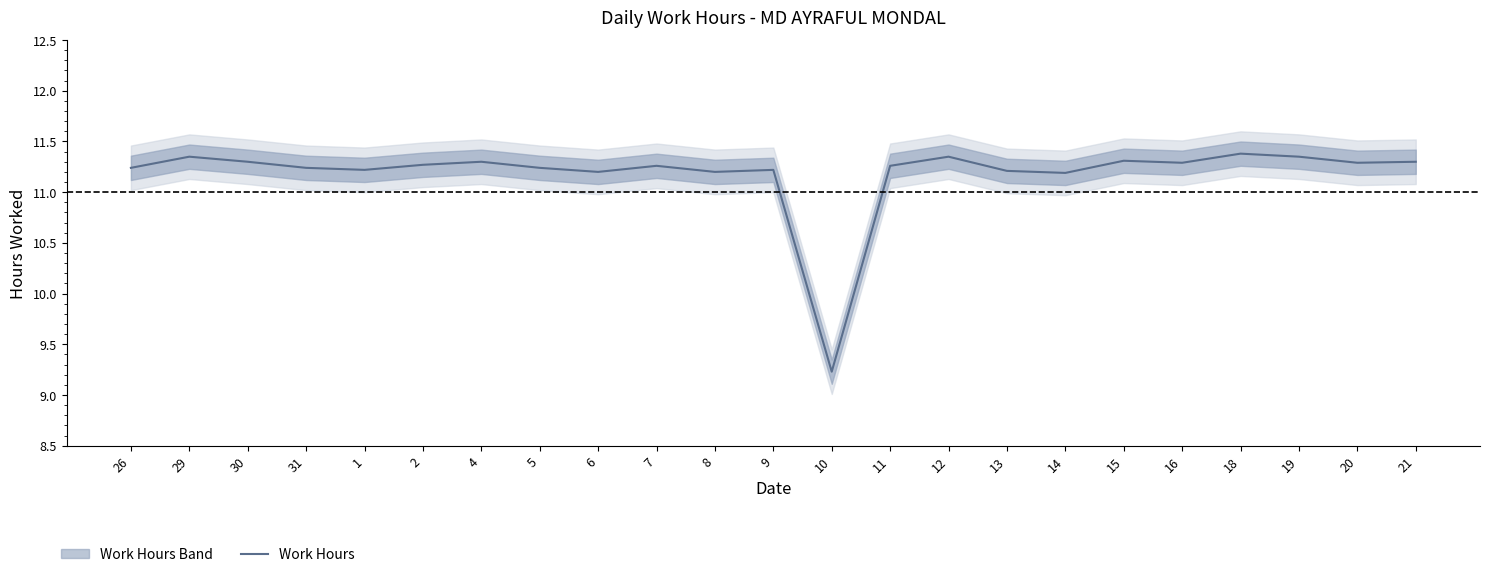

List the labels in order of value, smallest first.

10, 14, 6, 8, 13, 1, 9, 26, 31, 5, 7, 11, 2, 16, 20, 30, 4, 21, 15, 29, 12, 19, 18